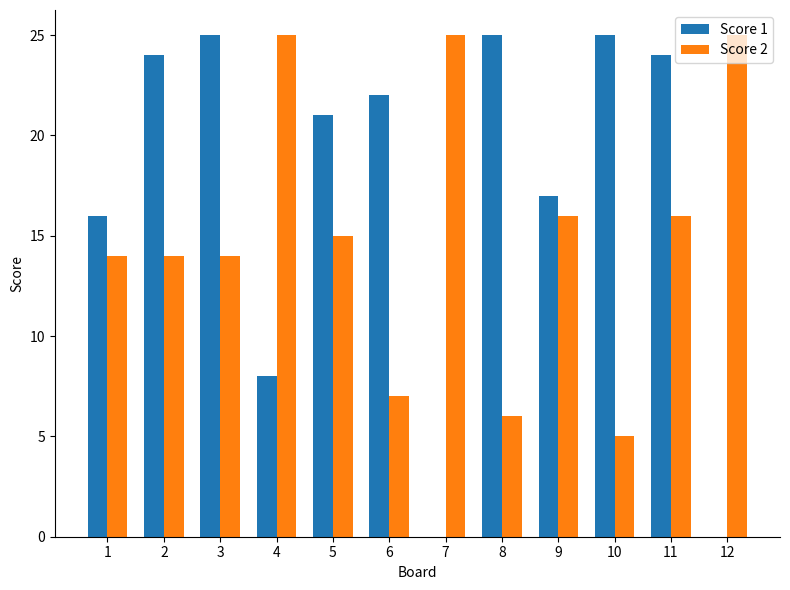

Reading left to right, transcribe all the data shown in this chart.

Score 1: 1=16	2=24	3=25	4=8	5=21	6=22	7=0	8=25	9=17	10=25	11=24	12=0
Score 2: 1=14	2=14	3=14	4=25	5=15	6=7	7=25	8=6	9=16	10=5	11=16	12=25